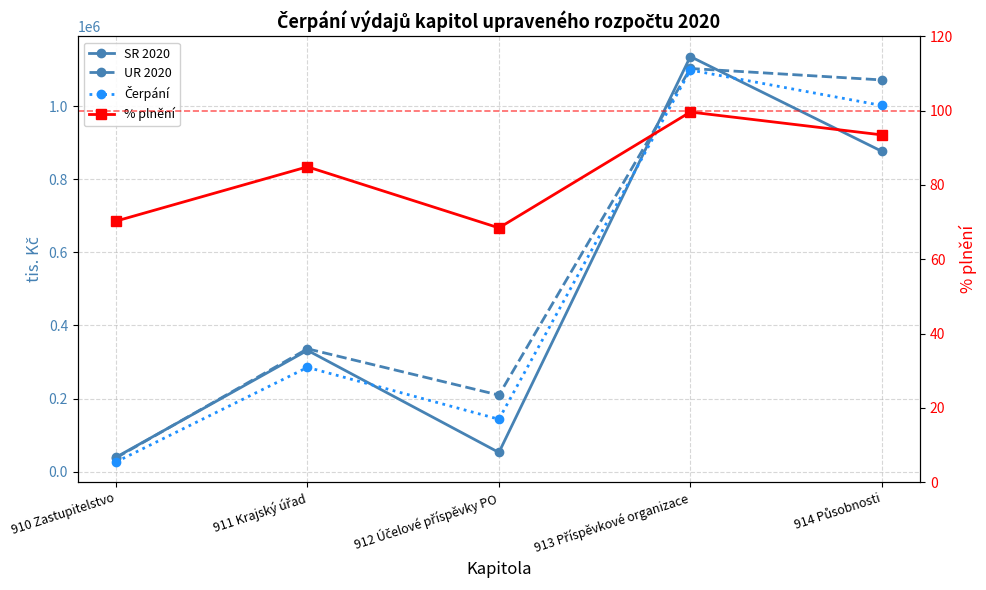

True or false: UR 2020 and cerpani cross at least once.

False